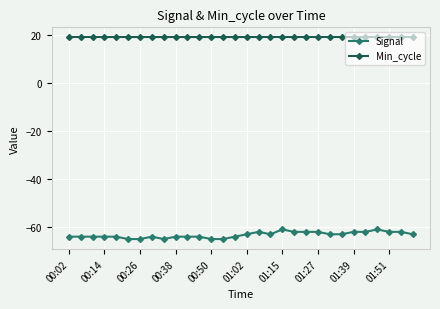

Count the number of data series in this chart.

2